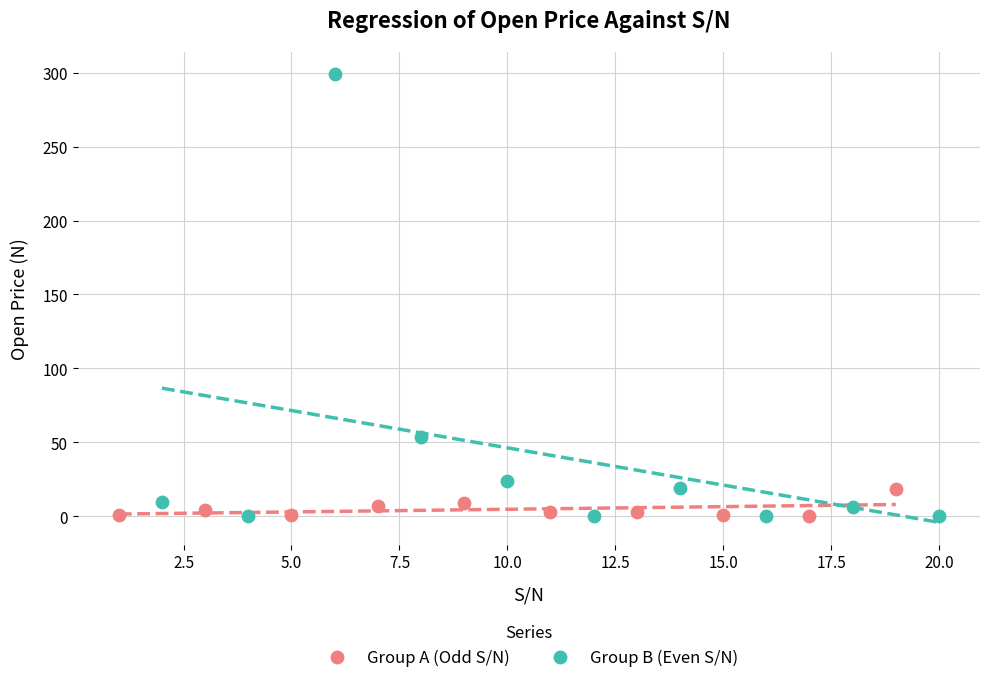

What are all the series names shown in the legend?

Group A (Odd S/N), Group B (Even S/N)